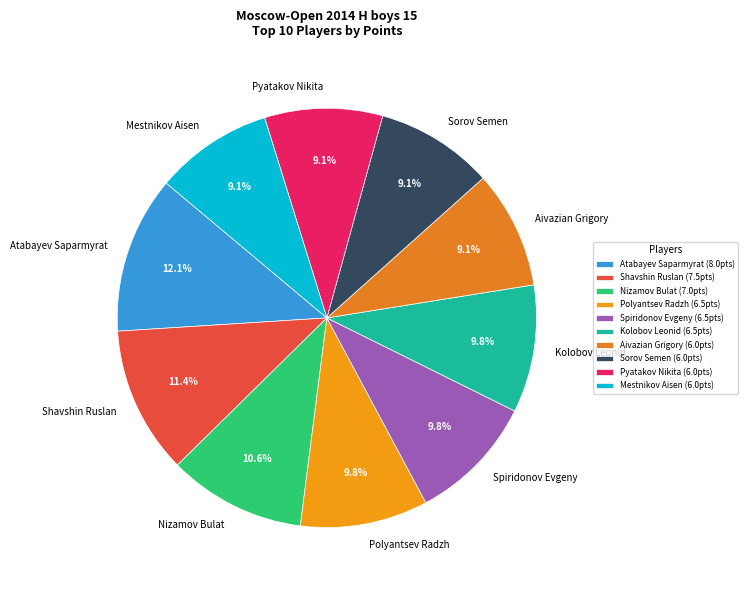

Is the sum of Sorov Semen and Atabayev Saparmyrat greater than half?

No